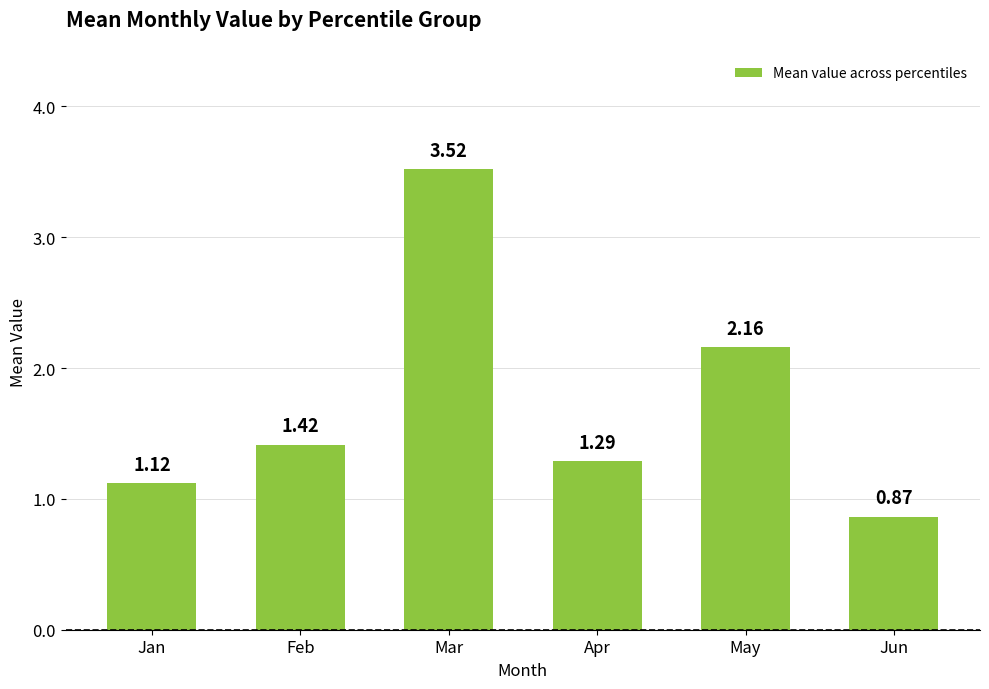

List the labels in order of value, smallest first.

Jun, Jan, Apr, Feb, May, Mar